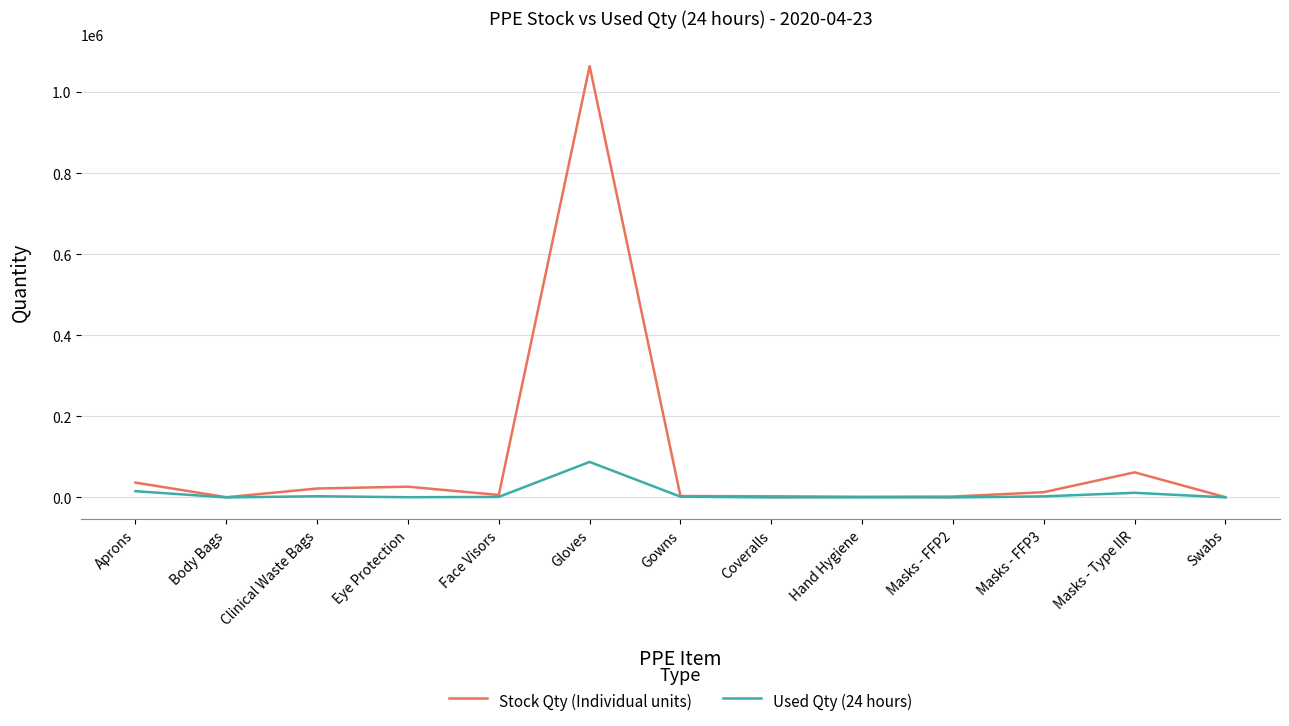

Which category has the highest value in the Used Qty (24 hours) series?

Gloves